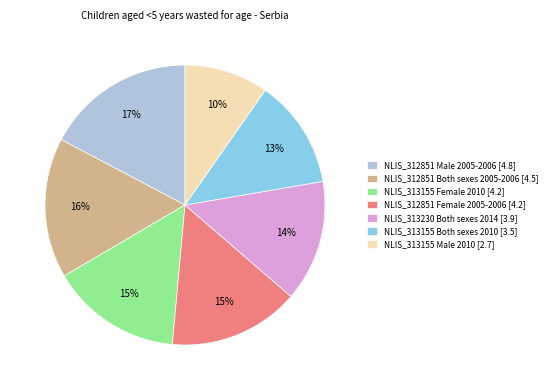

Is it true that NLIS_313230 Both sexes 2014 is 14% of the pie?

True